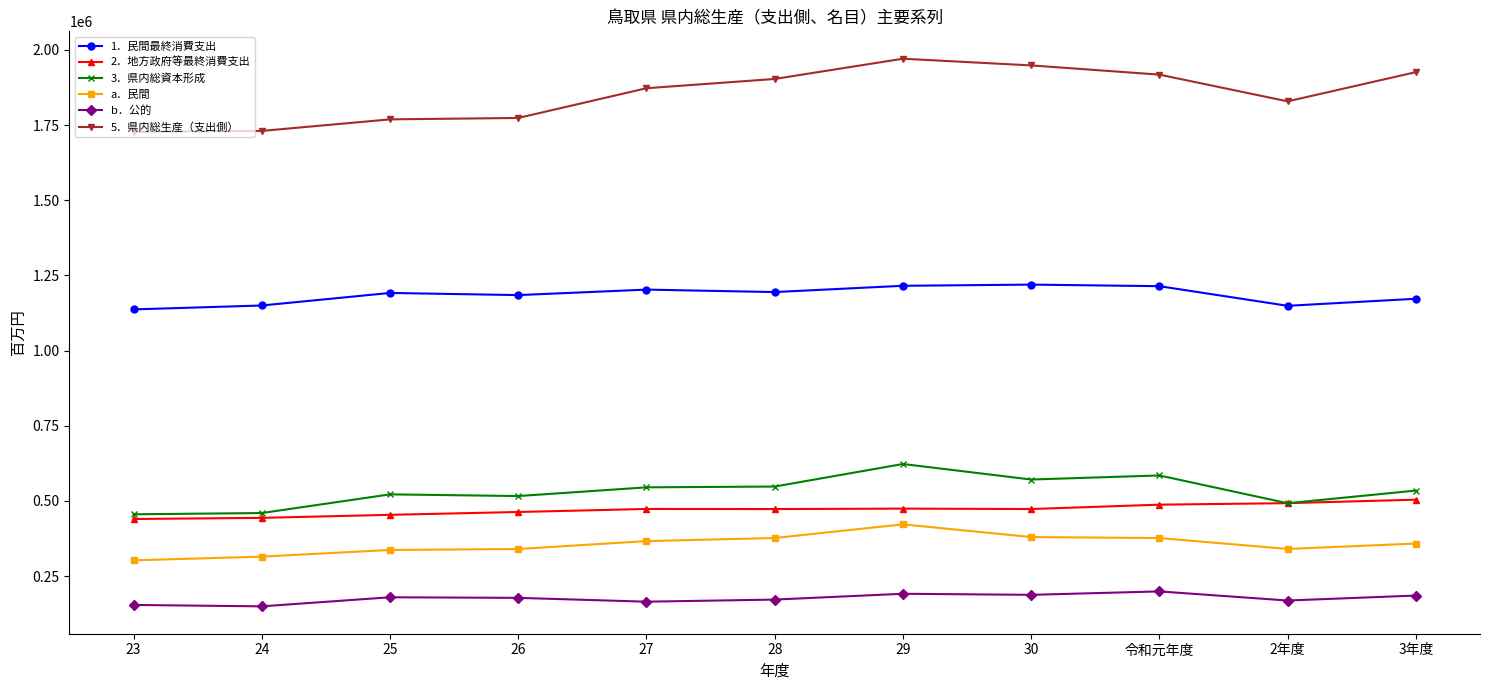

True or false: 1．民間最終消費支出 has more than 0 interior local peaks.

True